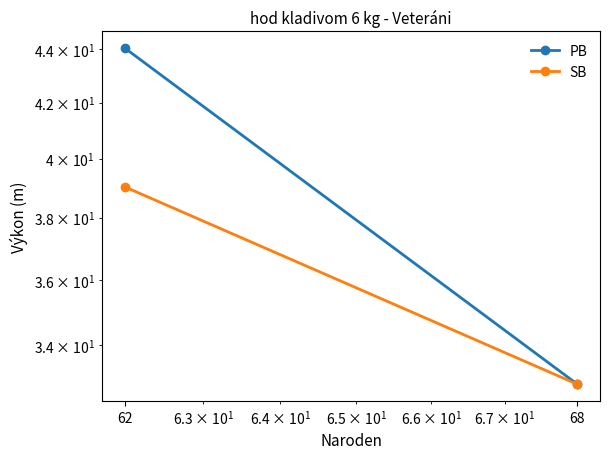

Rank the series by their maximum value, from lowest to highest.

SB, PB